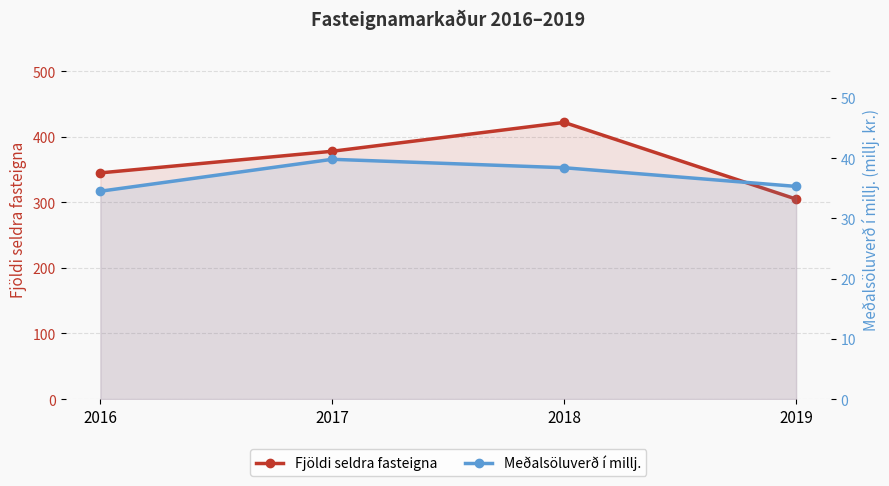

Which category has the highest value across all series?

2018